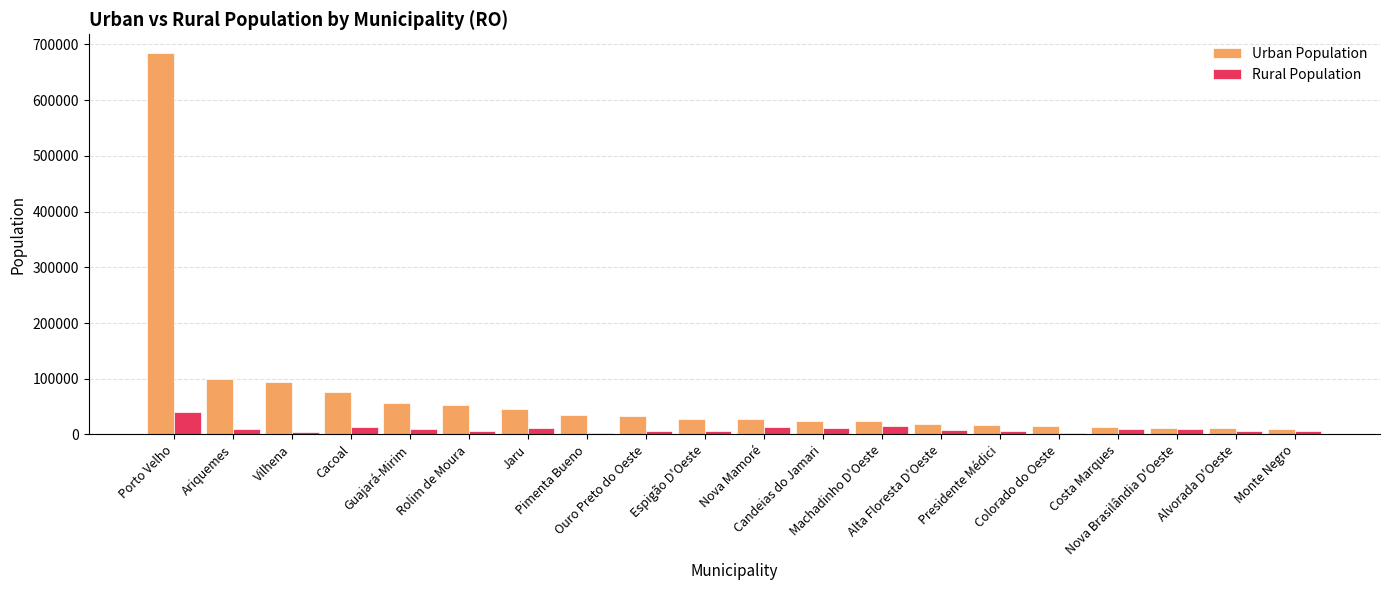

Rank the series by their maximum value, from highest to lowest.

Urban Population, Rural Population